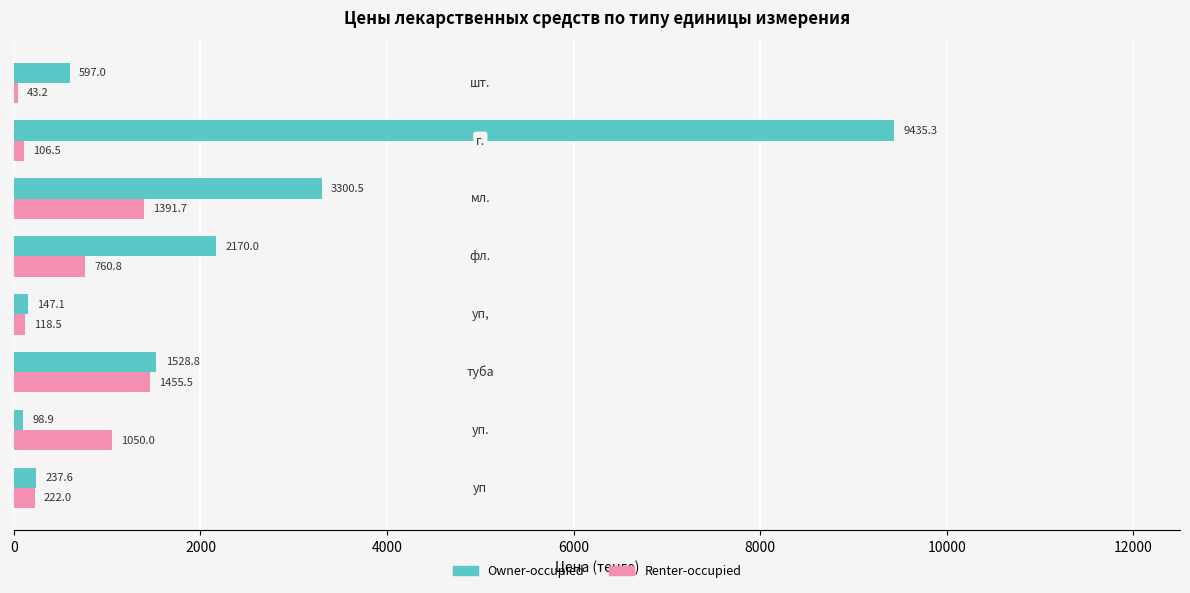

What is the highest value of the Owner-occupied series?

9435.3